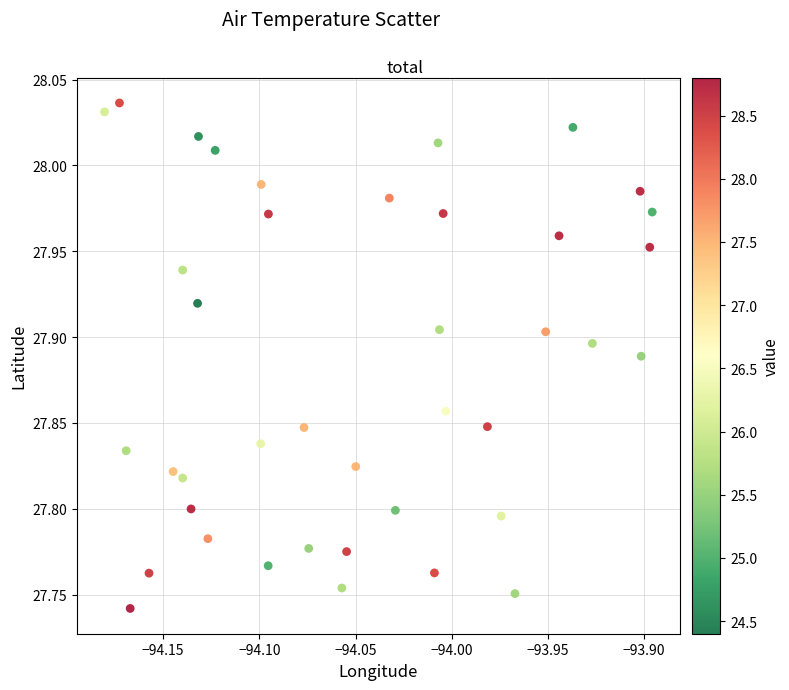

What is the range of Y values (max minus min)?

0.3